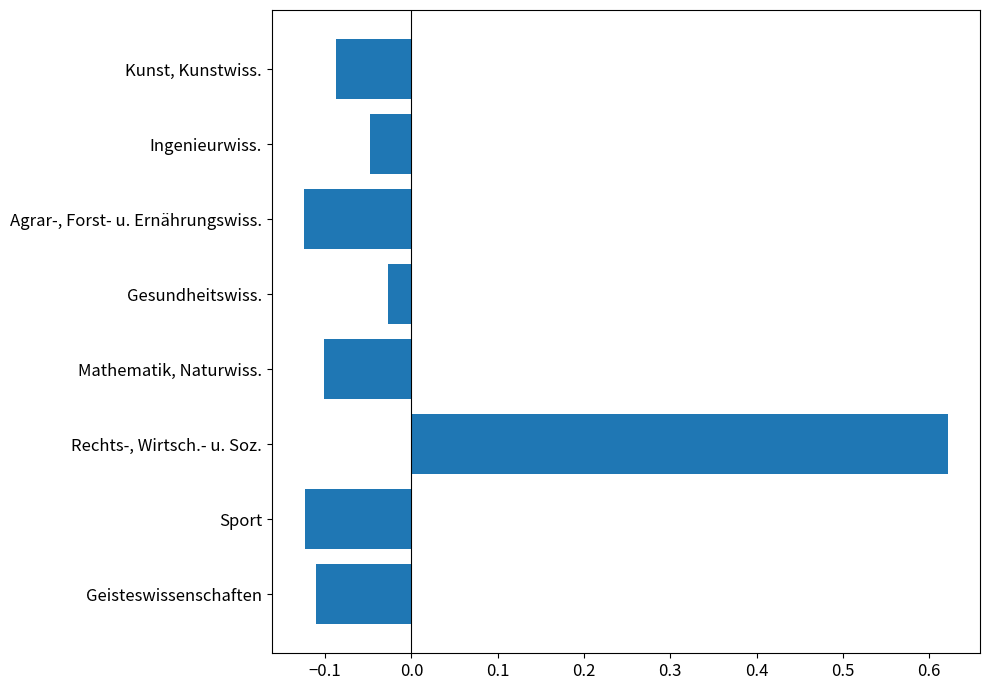

Is it true that the value at Sport is -0.2?

False